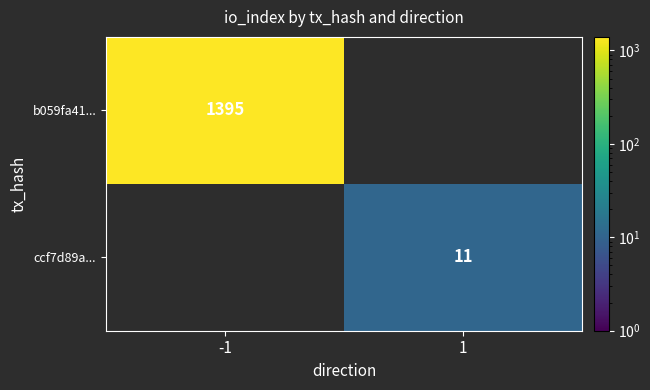

The b059fa41... series shows 901.7 at -1. True or false?

False